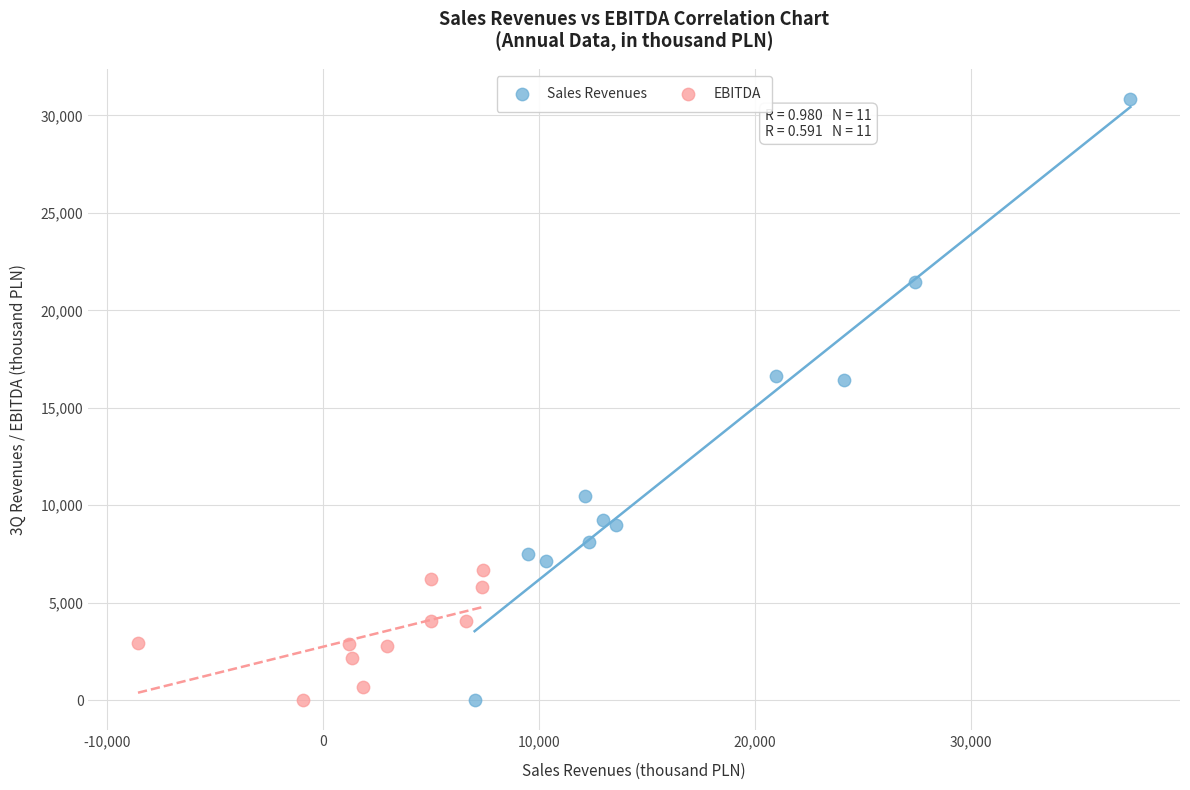

What are all the series names shown in the legend?

Sales Revenues, EBITDA